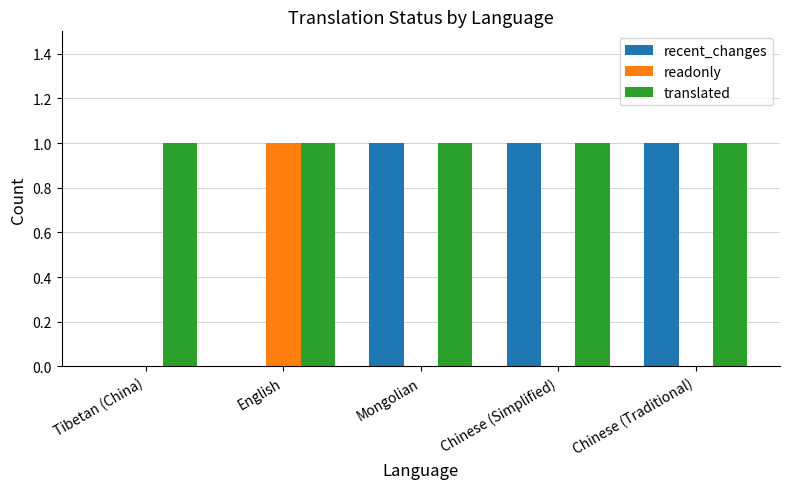

Is the value of readonly at Tibetan (China) greater than the value of recent_changes at Chinese (Traditional)?

No